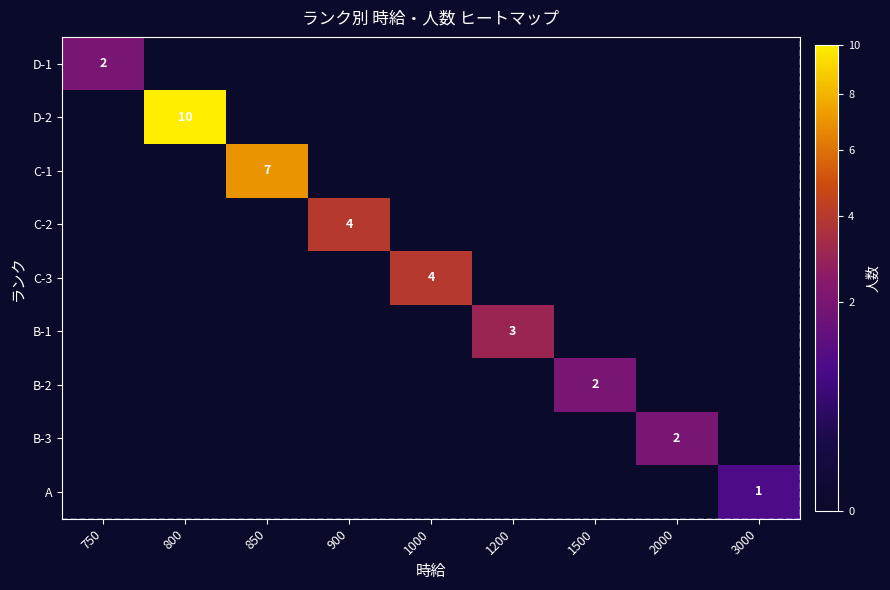

What is the total value across all series at 850?

7